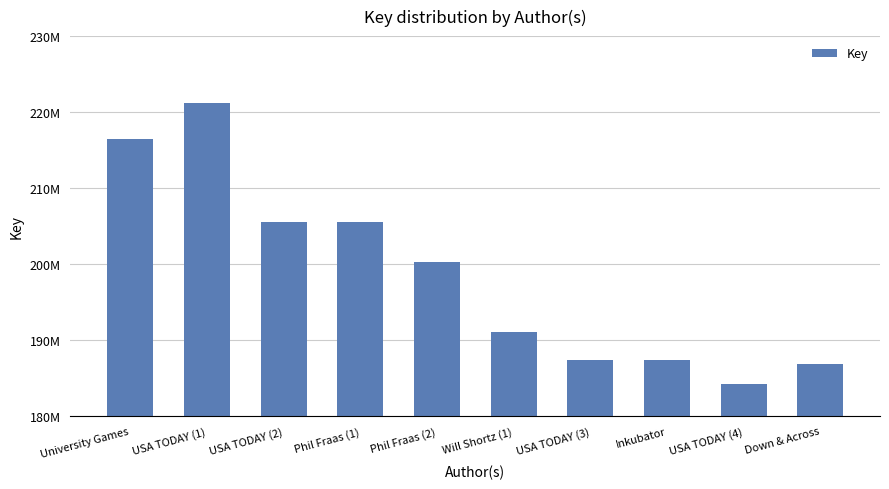

Does the chart contain any negative values?

No